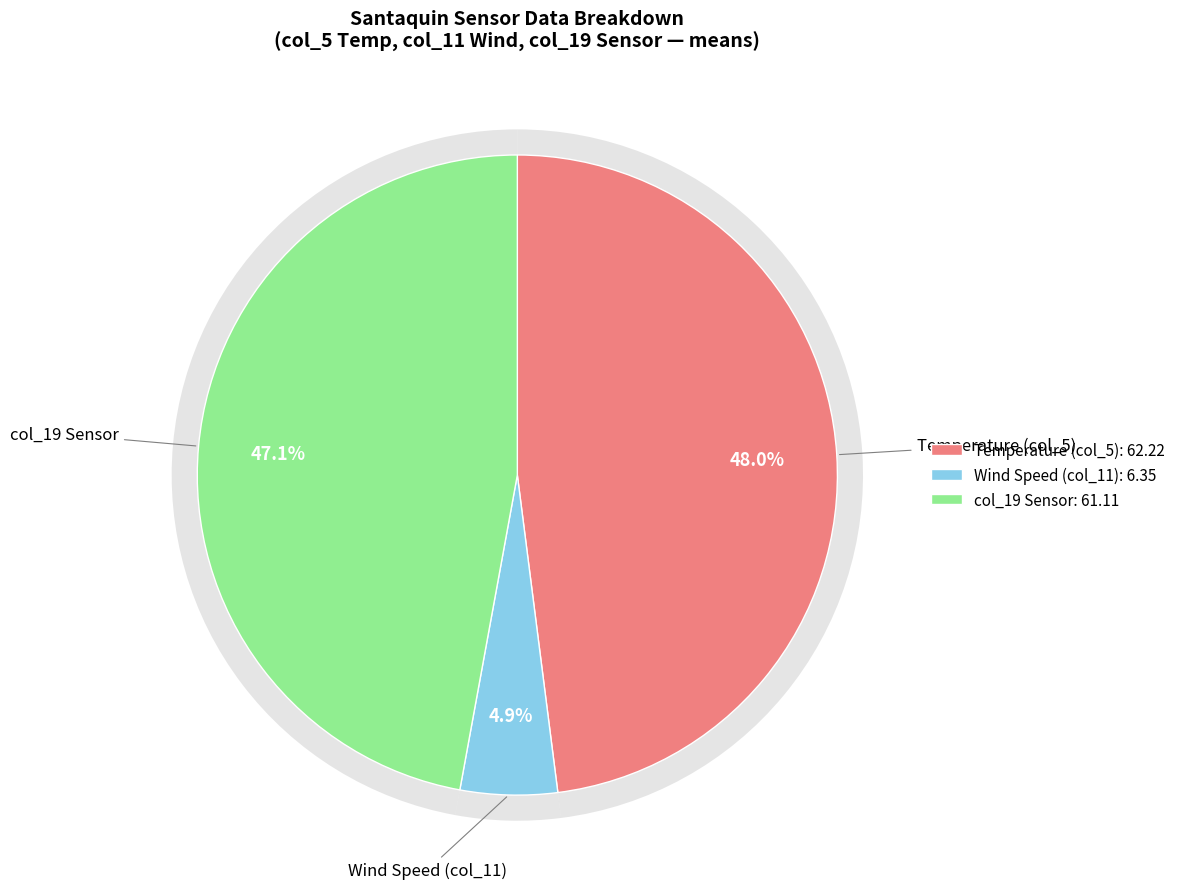

Is 14 the majority of the pie?

No